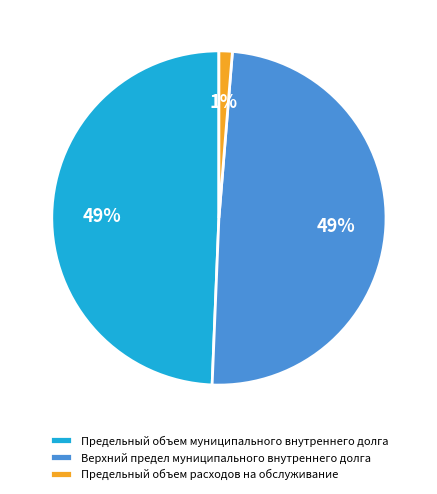

Is the sum of Предельный объем расходов на обслуживание and Предельный объем муниципального внутреннего долга greater than half?

Yes